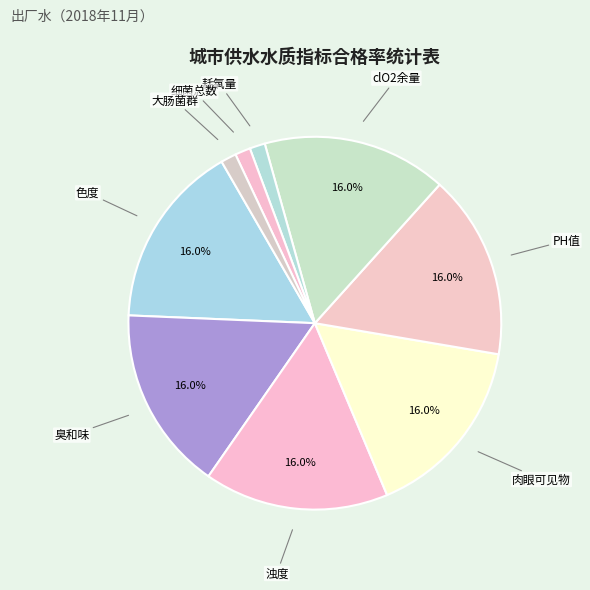

Does 臭和味 represent more than half of the total?

No